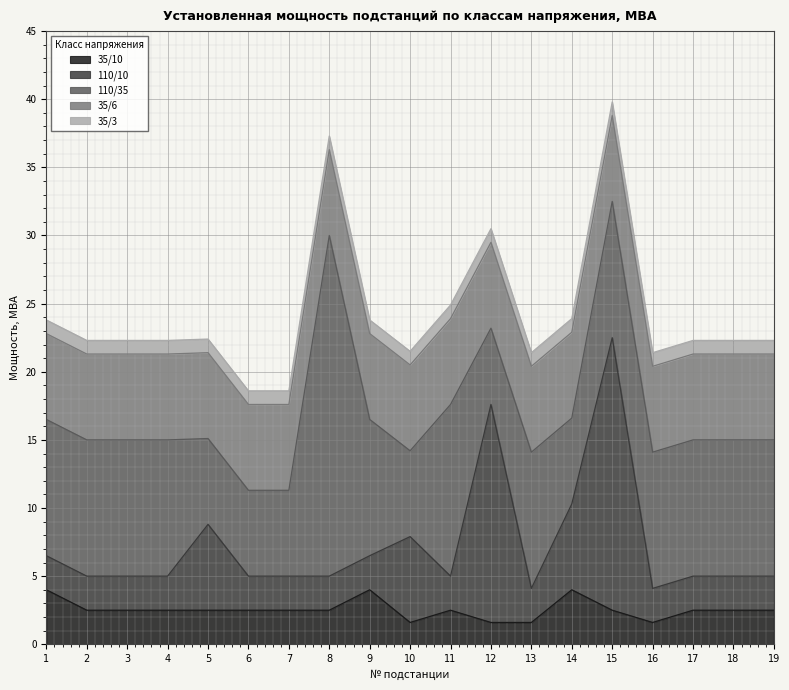

Between 6 and 16, which is larger?

6